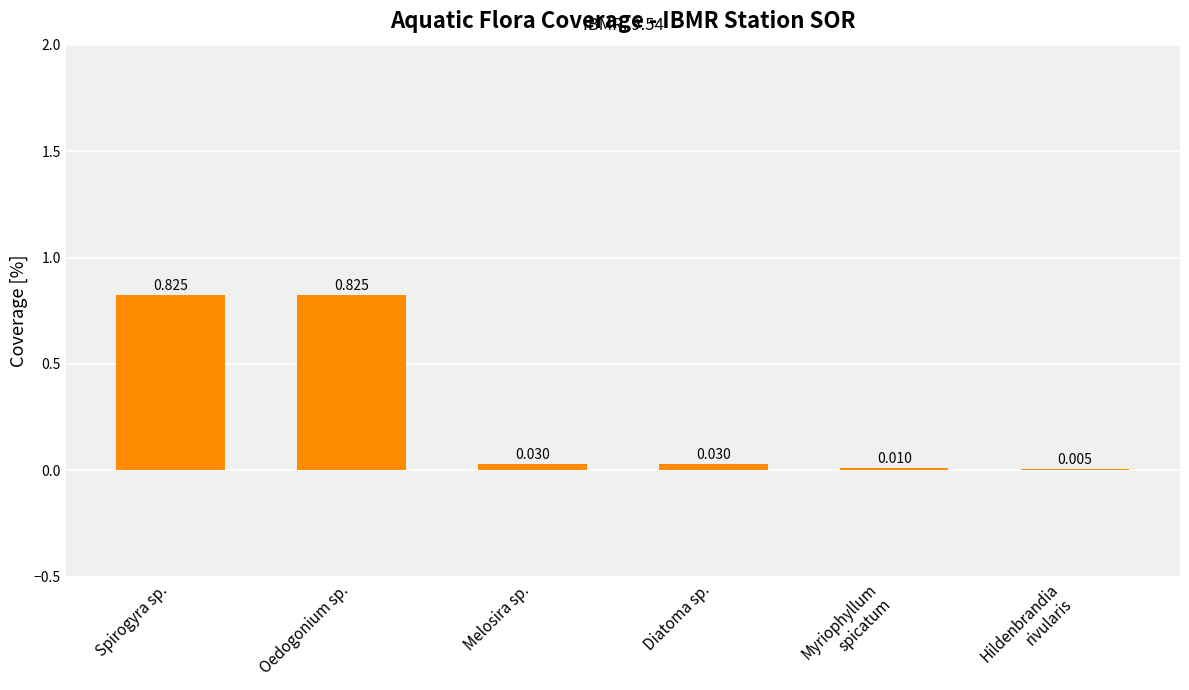

Between Oedogonium sp. and Melosira sp., which is larger?

Oedogonium sp.